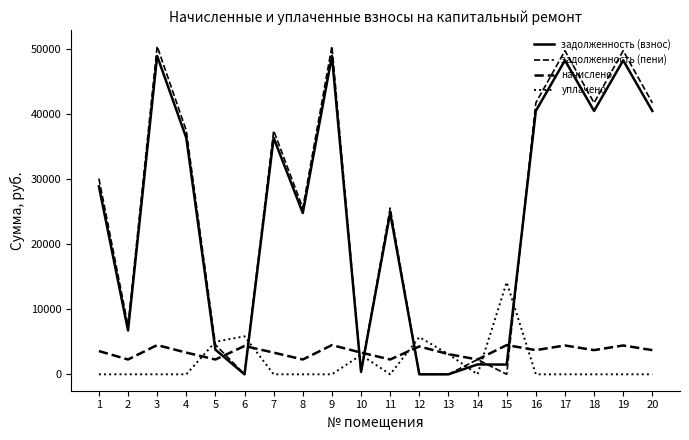

How many lines are shown in the chart?

4